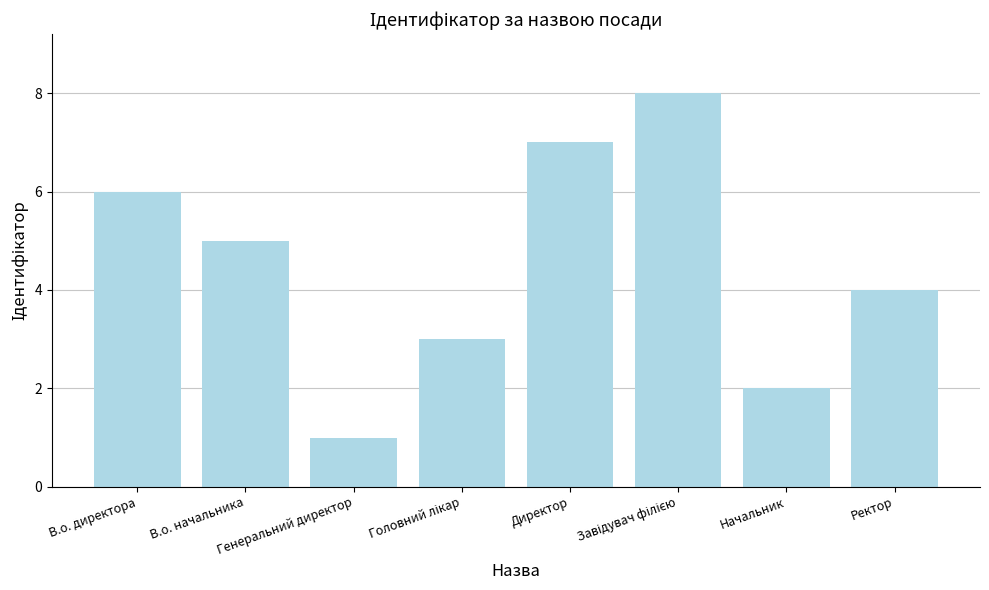

What is the sum of all values?

36